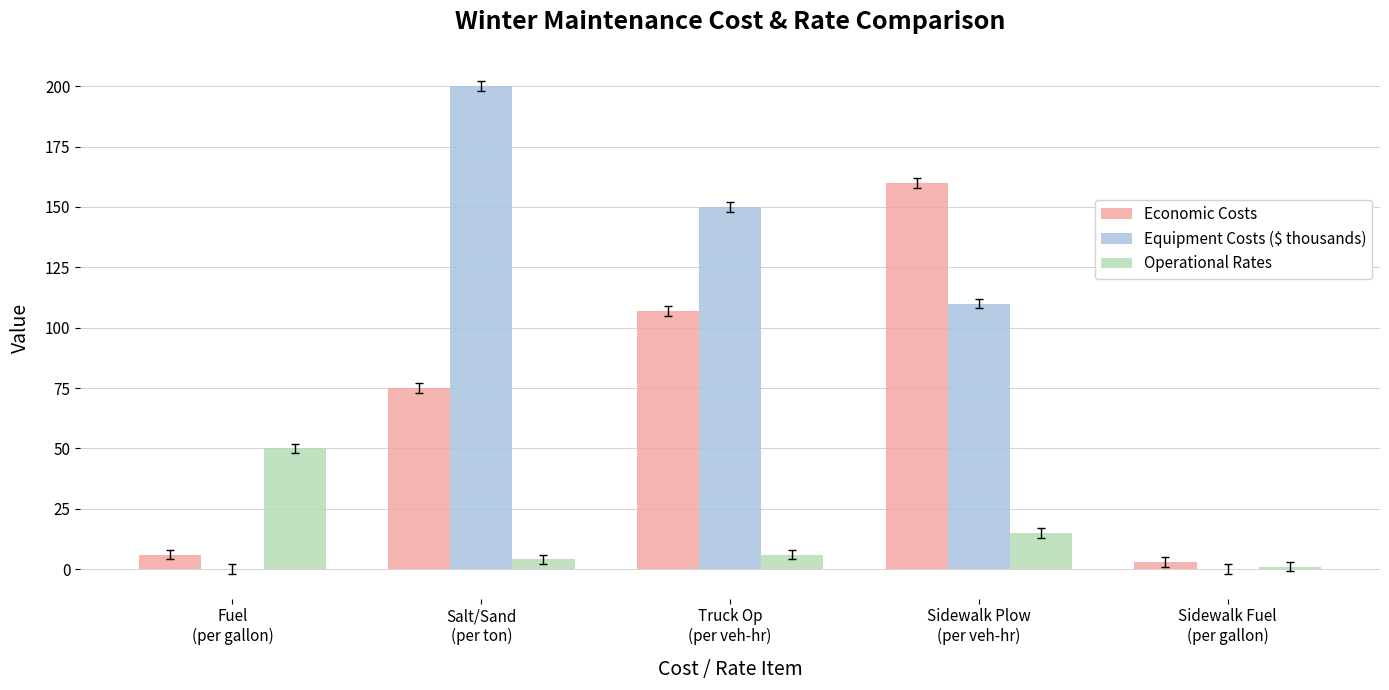

What is the sum of all Equipment Costs ($ thousands) values?

460